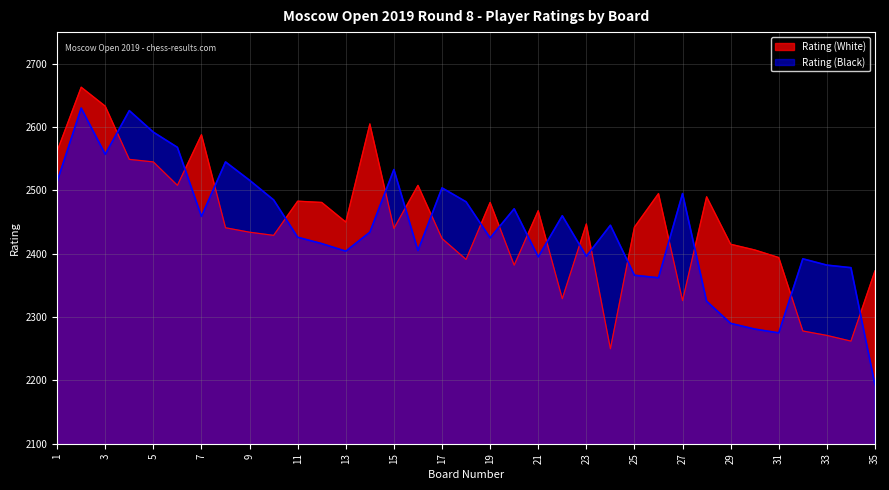

What is the minimum value for Rating (Black)?

2193